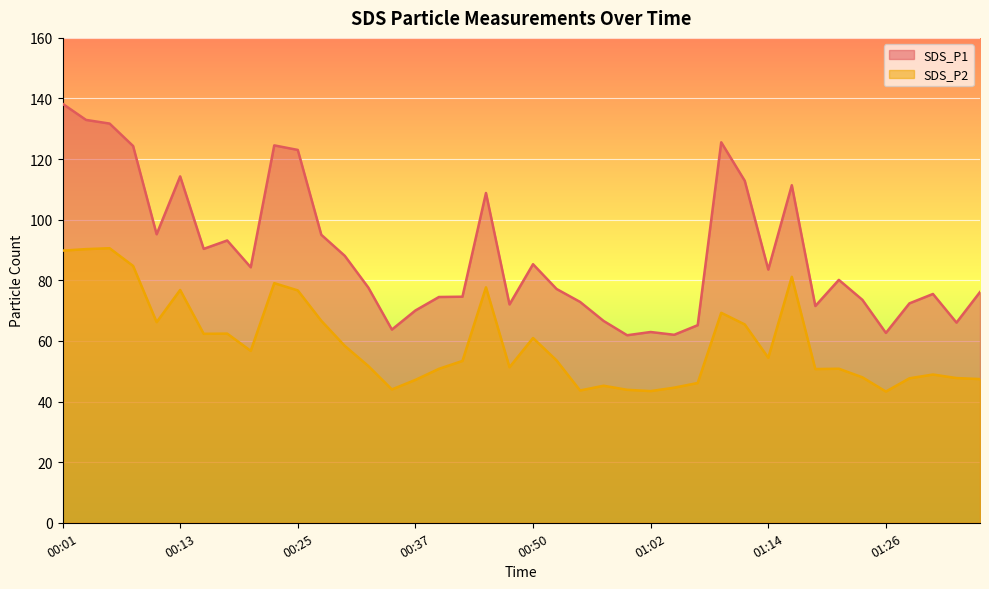

What is the minimum value for SDS_P1?

61.9